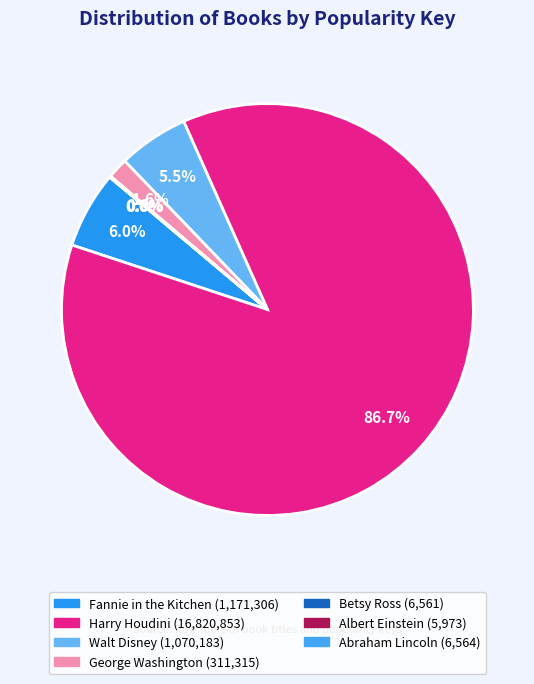

What is the smallest slice in the pie chart?

Albert Einstein